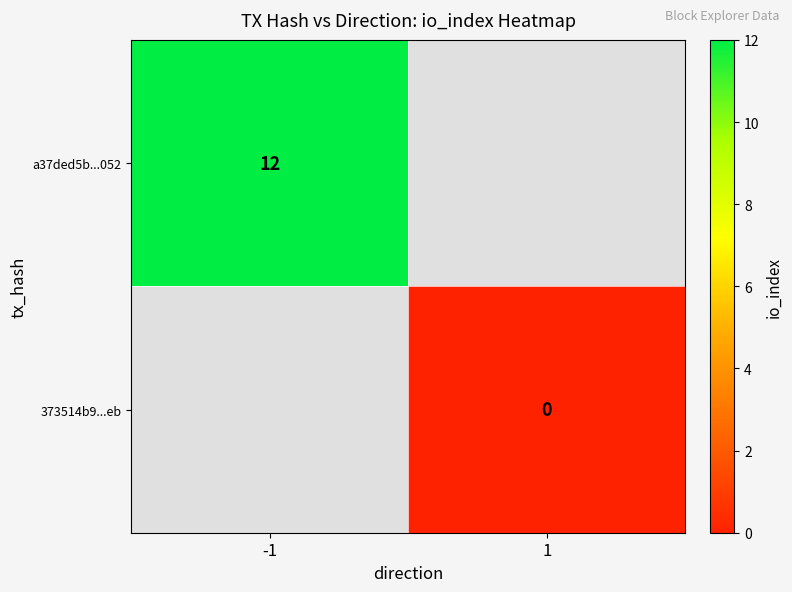

What is the greatest value displayed?

12.0